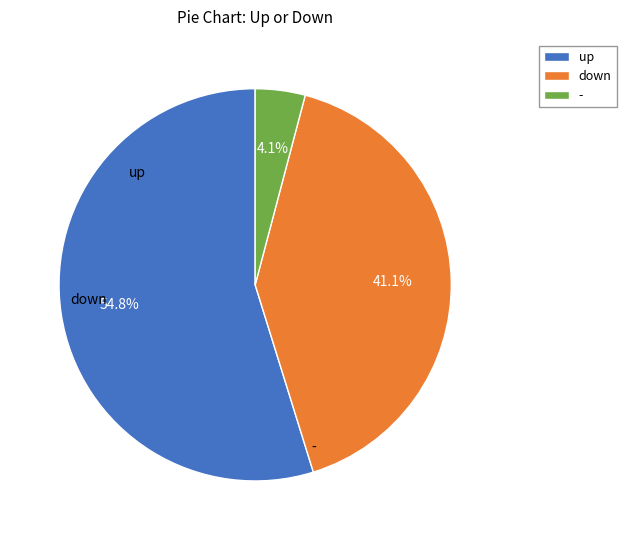

What percentage do up and down together represent?

95.9%